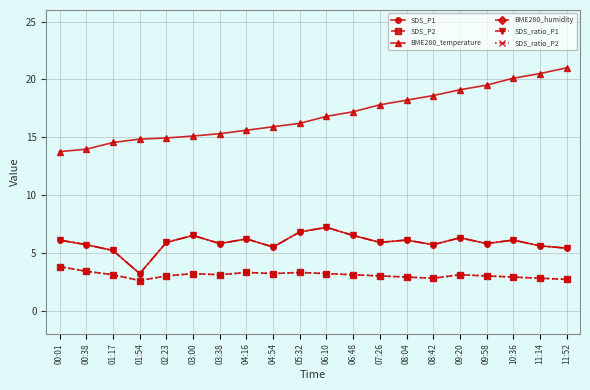

At which category is the sum across all series the highest?

06:10